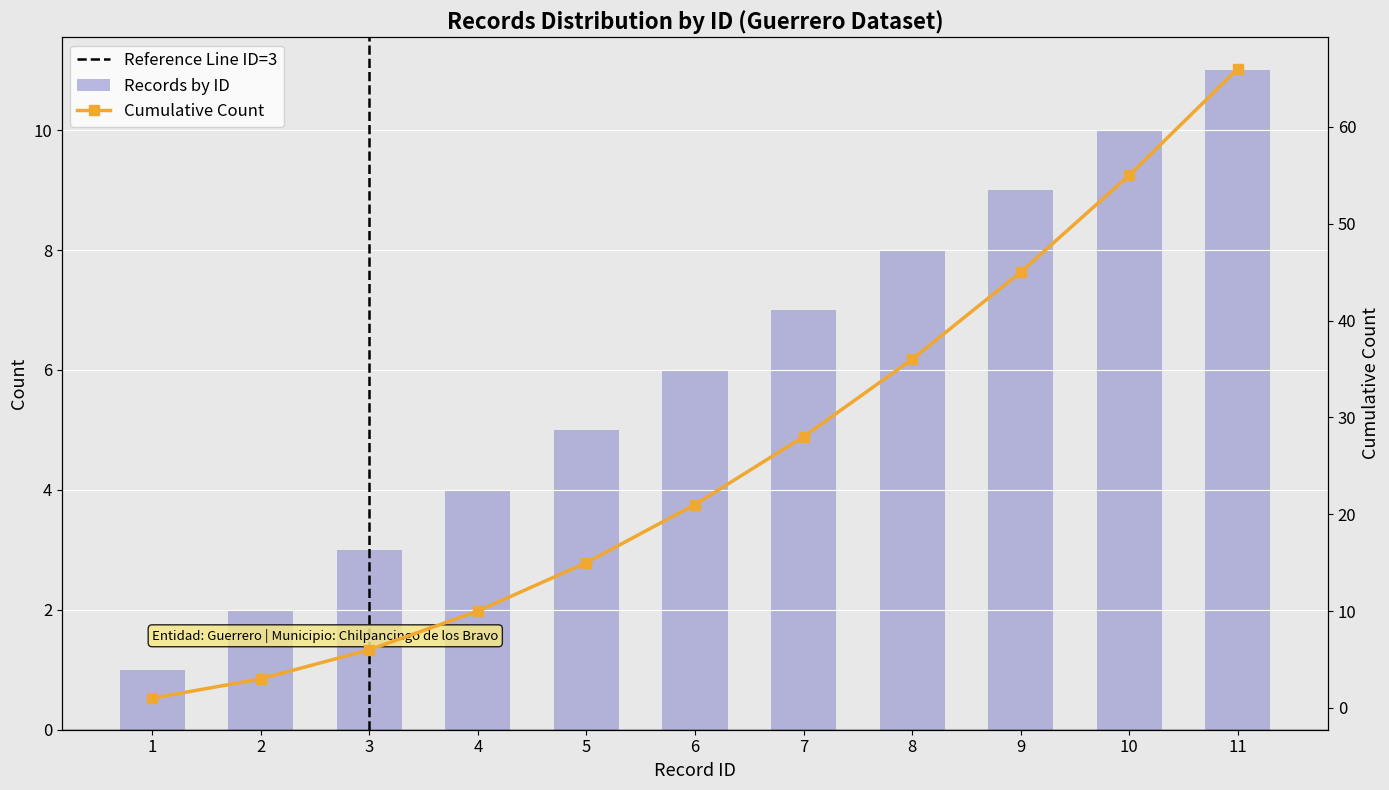

Is it true that Cumulative Count equals 14 at 4?

False